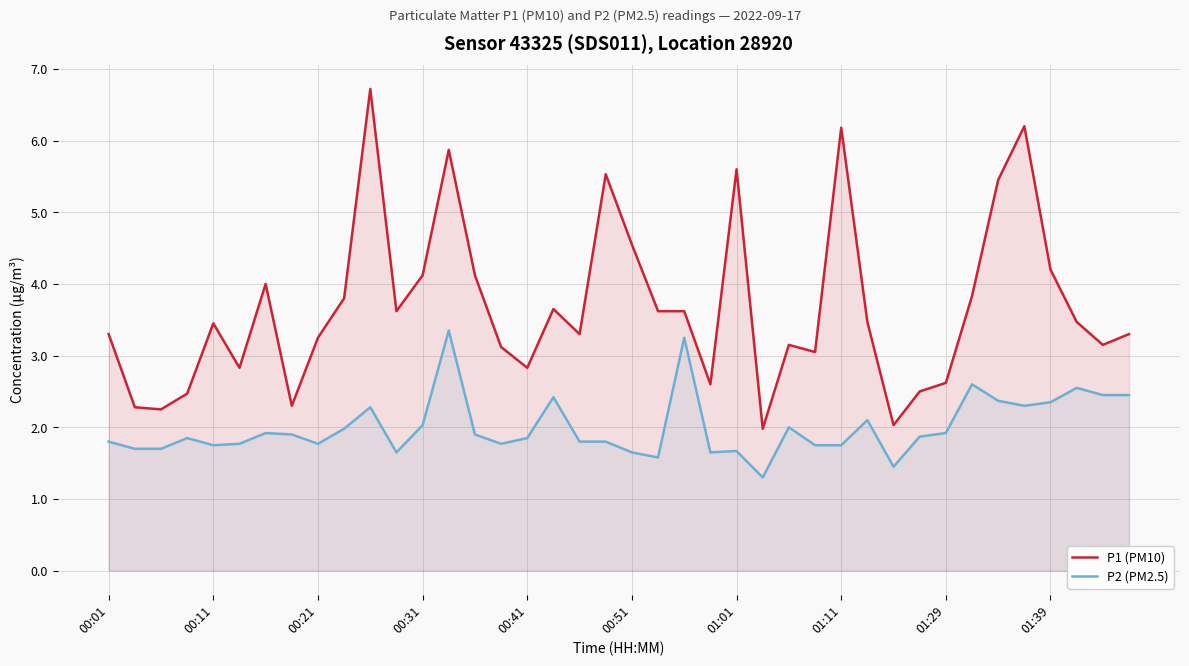

At which category is the sum across all series the highest?

13